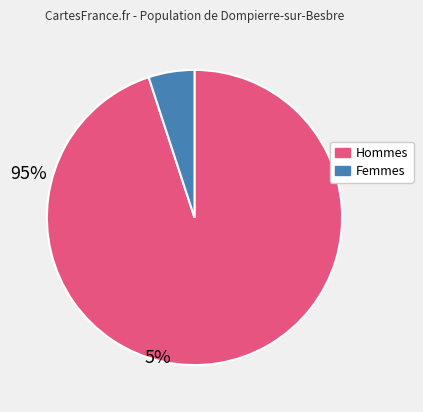

Is there a majority slice in this chart?

Yes